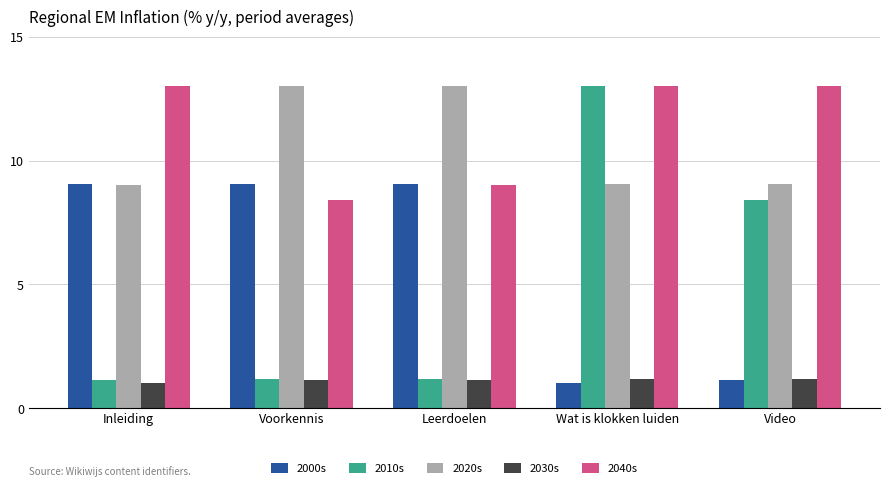

Which series has the largest range (max minus min)?

2010s